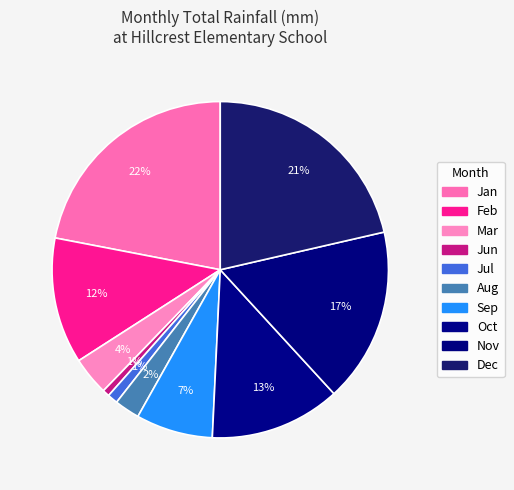

Which category has the smallest portion of the pie?

Jun